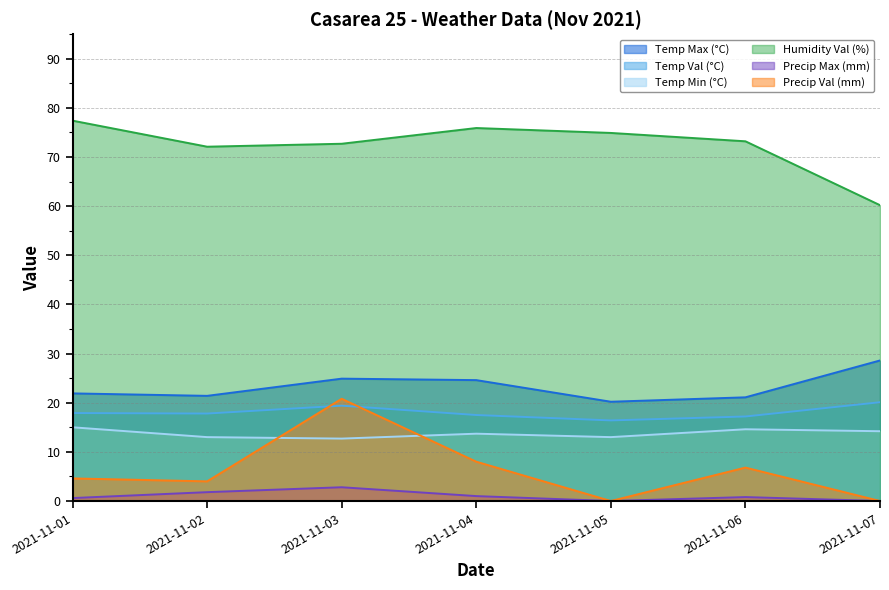

True or false: Temp Val (°C) and Precip Val (mm) cross at least once.

True